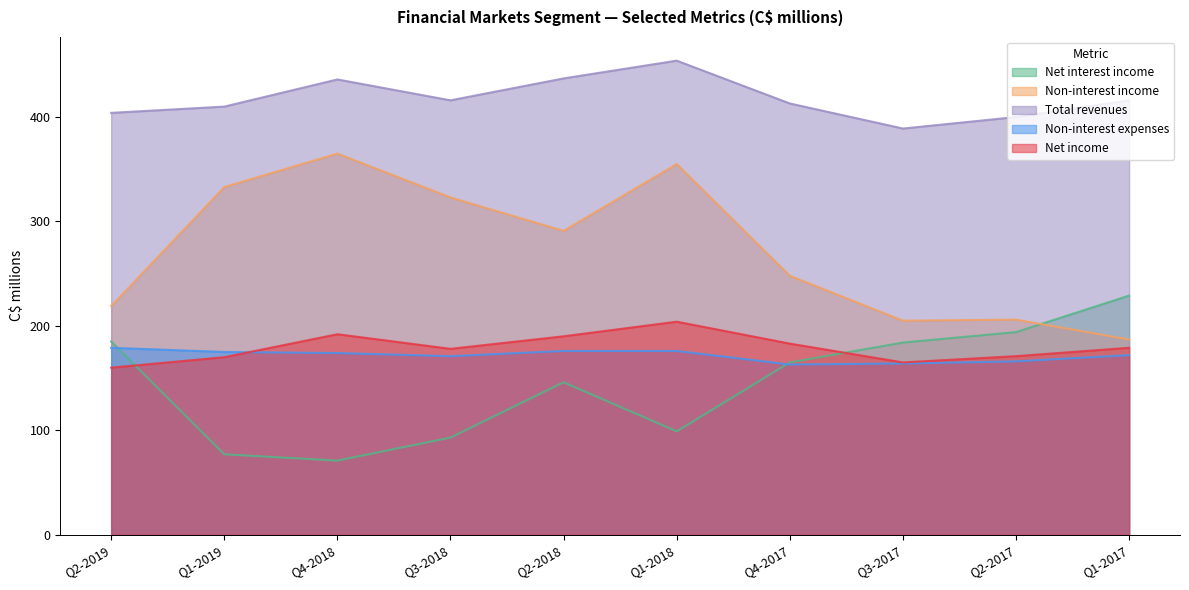

What is the minimum value shown in the chart?

71